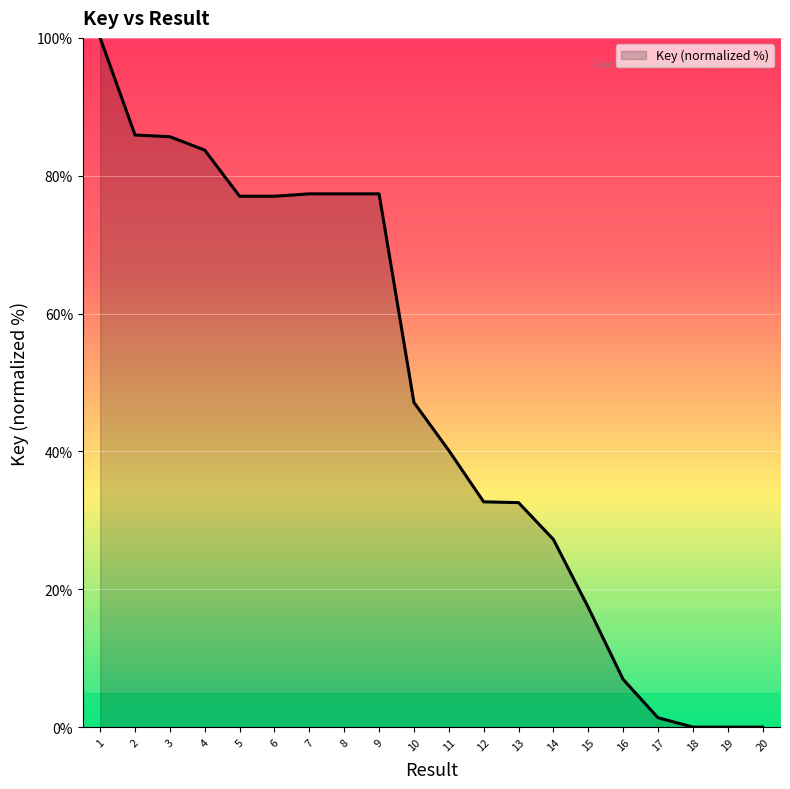

True or false: the data shows 51.0 at 7.

False